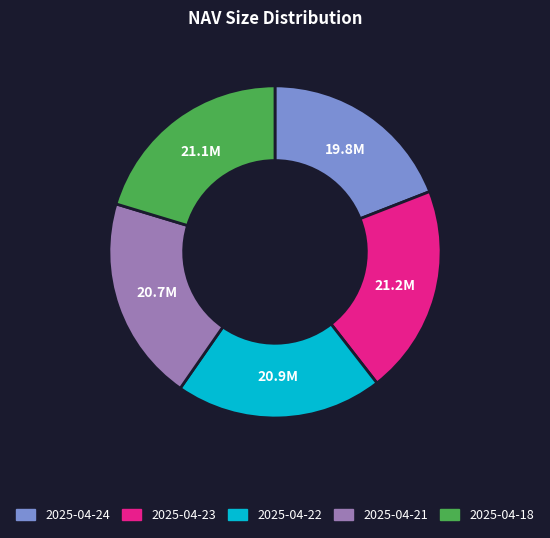

Do 2025-04-21 and 2025-04-18 together represent more than half of the pie?

No